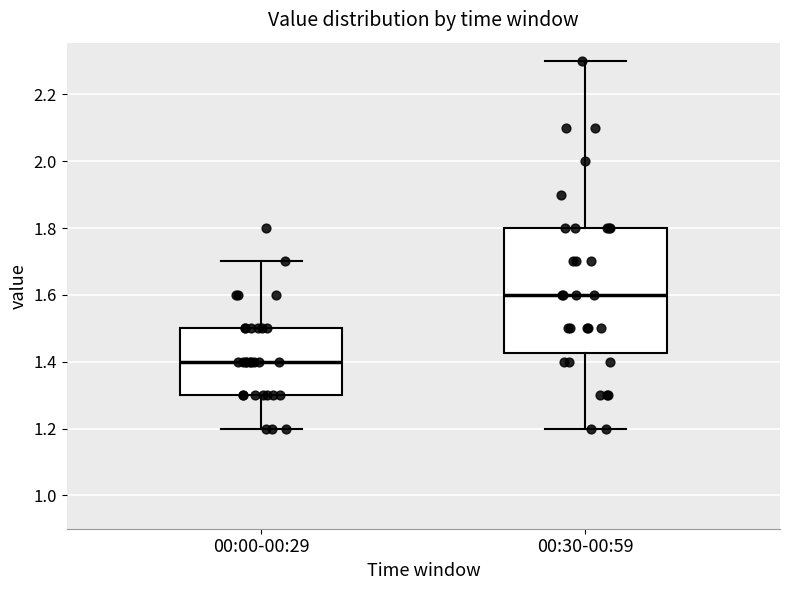

Where does the upper whisker of the box for 00:00-00:29 end on the y-axis? The values are not printed on the chart, so give them approximately, as read against the axis.

1.70